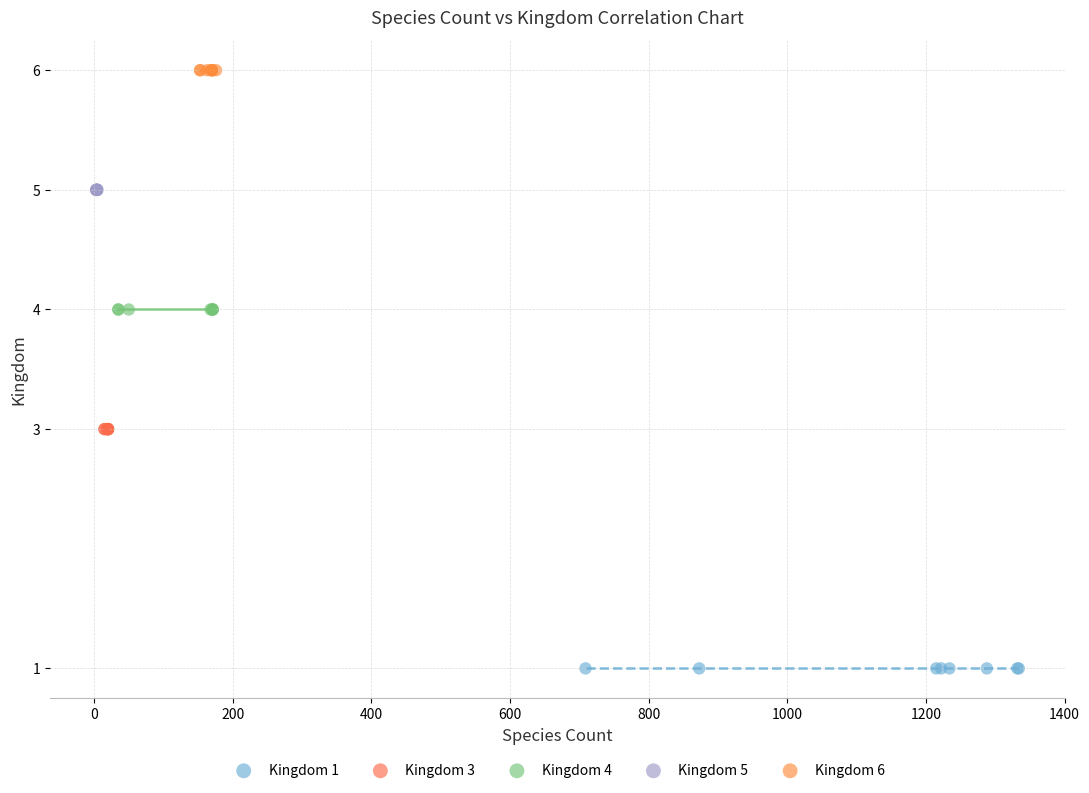

What are all the series names shown in the legend?

Kingdom 1, Kingdom 3, Kingdom 4, Kingdom 5, Kingdom 6